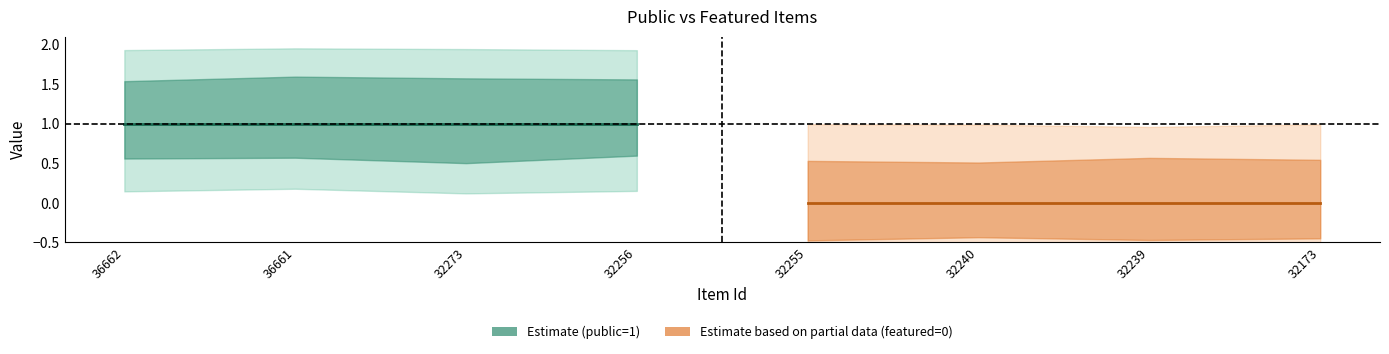

Which label corresponds to the largest value in the chart?

36662